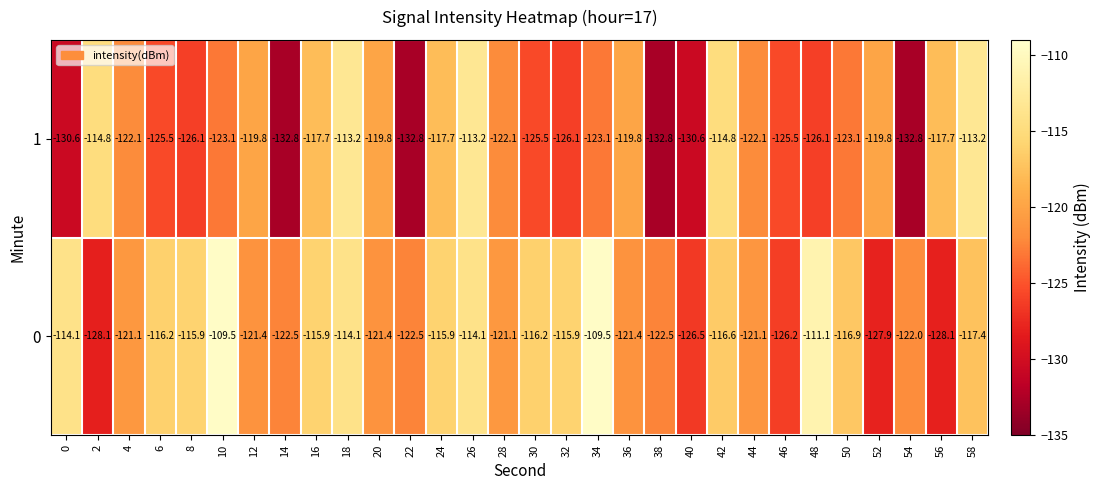

What is the minimum value shown in the chart?

-132.8